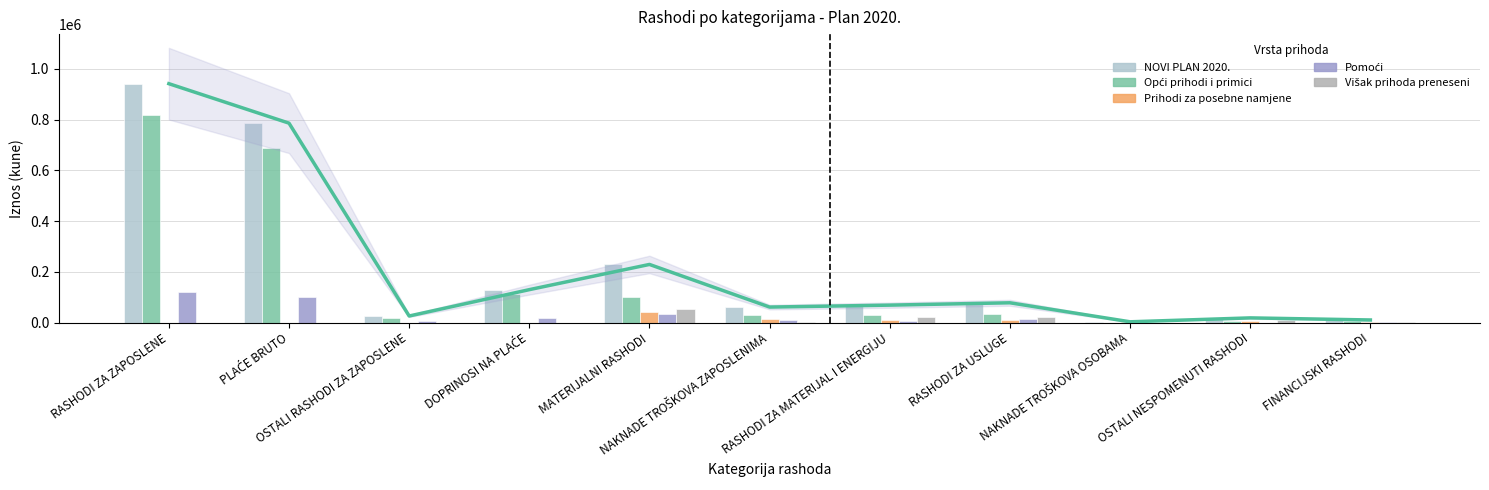

At which category is the sum across all series the highest?

RASHODI ZA ZAPOSLENE